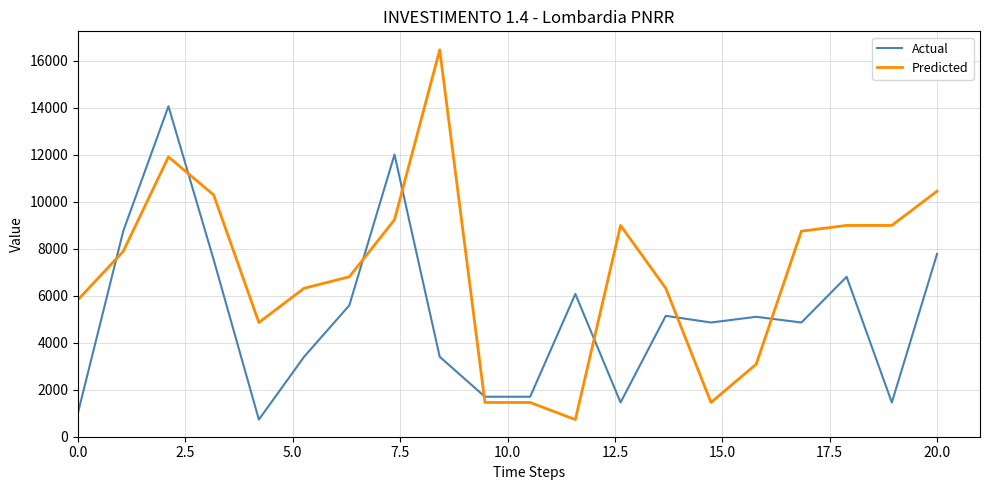

What is the smallest value displayed?

729